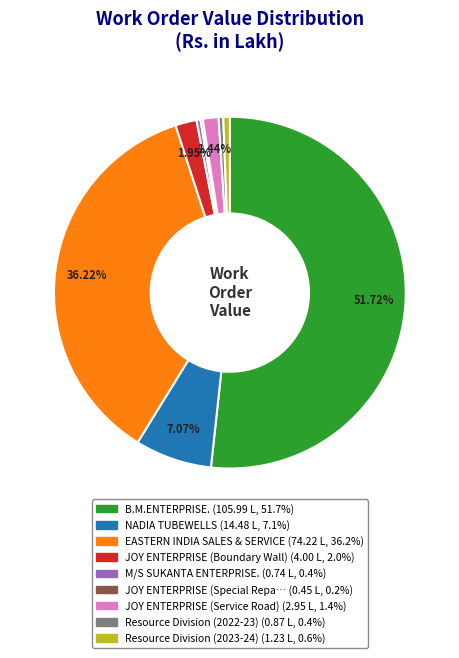

Is there a majority slice in this chart?

Yes